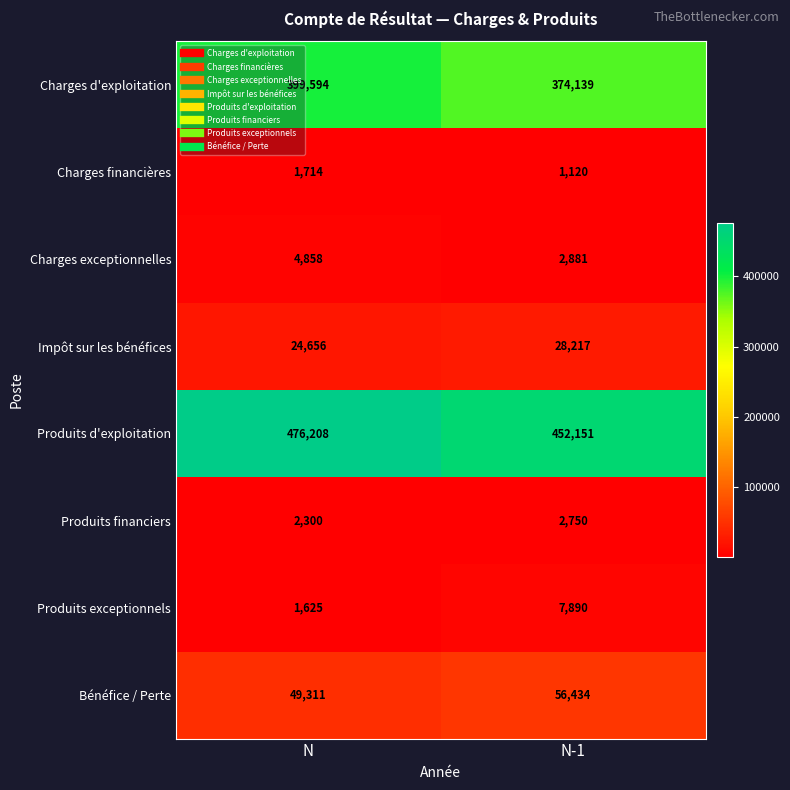

True or false: Bénéfice / Perte has a value of 56434 at N-1.

True